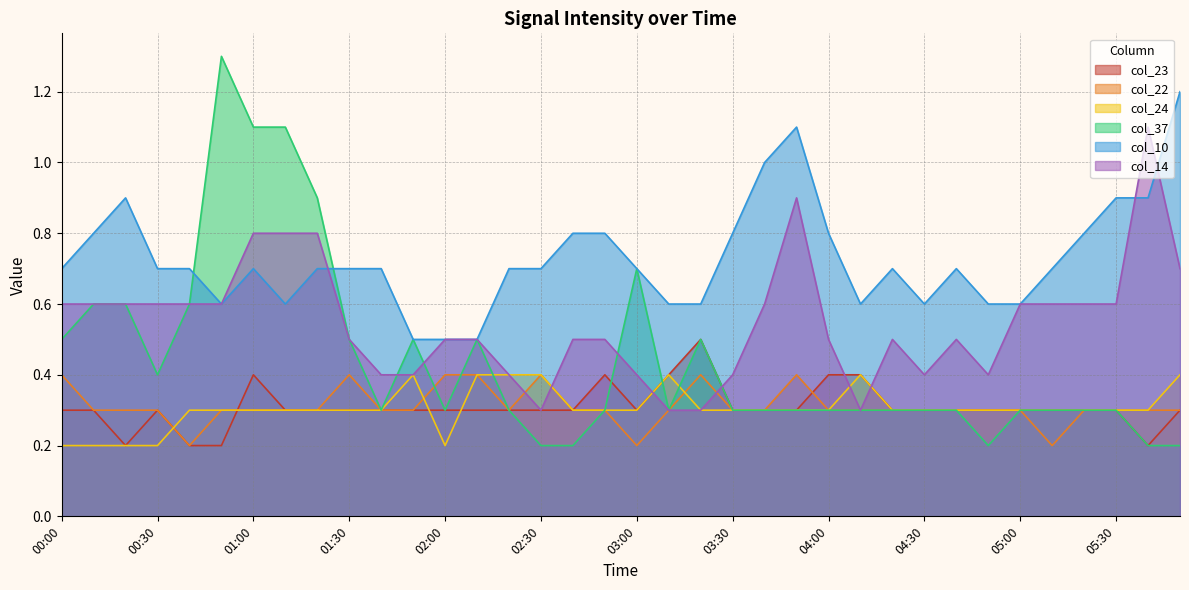

Which has a higher value, 02:20 or 05:50?

02:20